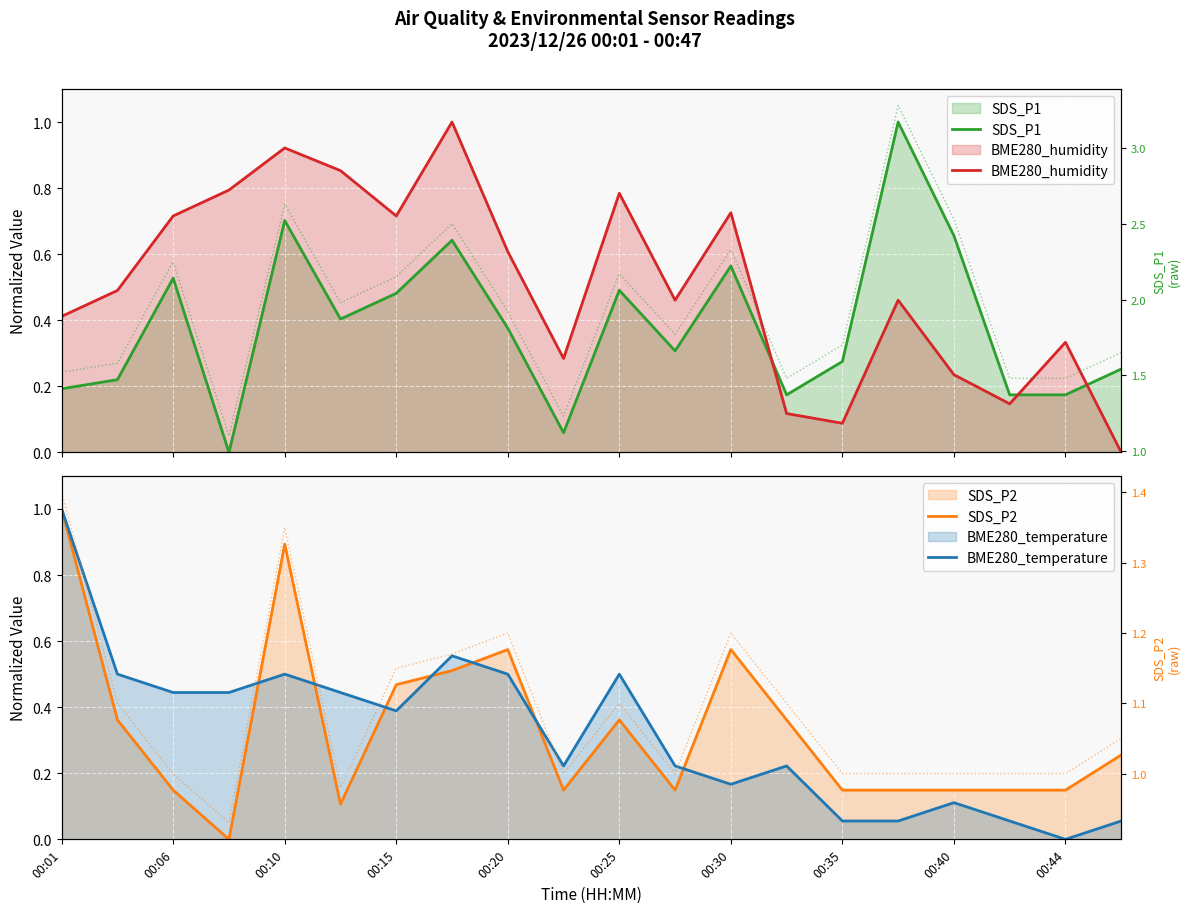

How many times do SDS_P1 and BME280_temperature cross each other?

9